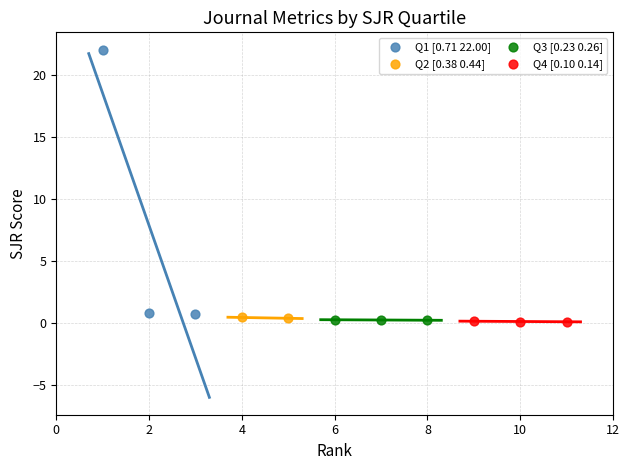

What are all the series names shown in the legend?

Q1 [0.71 22.00], Q2 [0.38 0.44], Q3 [0.23 0.26], Q4 [0.10 0.14]